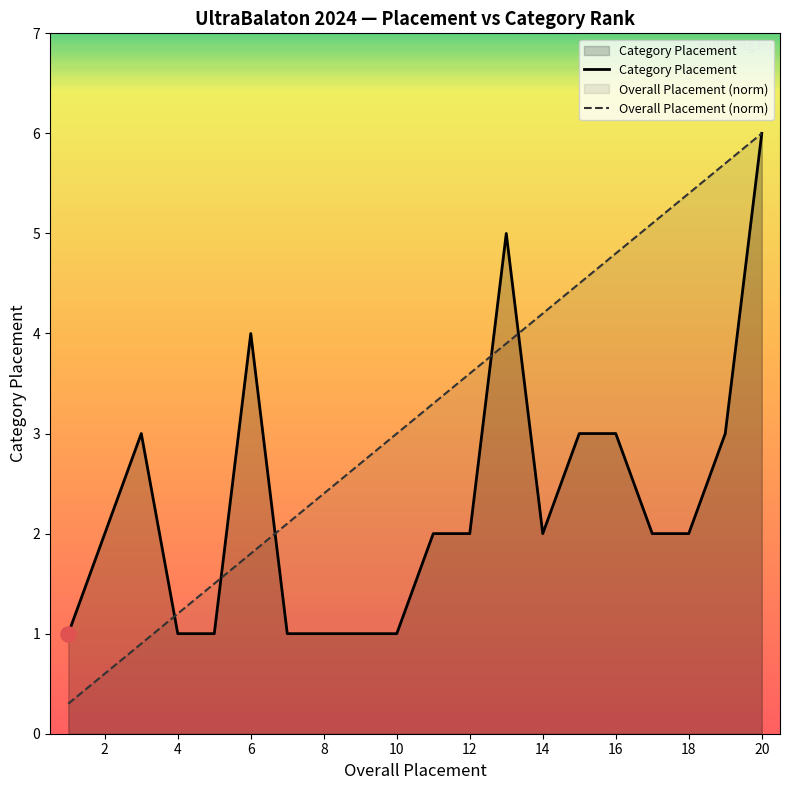

Is the value of Category Placement at 4 greater than the value of Overall Placement (norm) at 2?

Yes